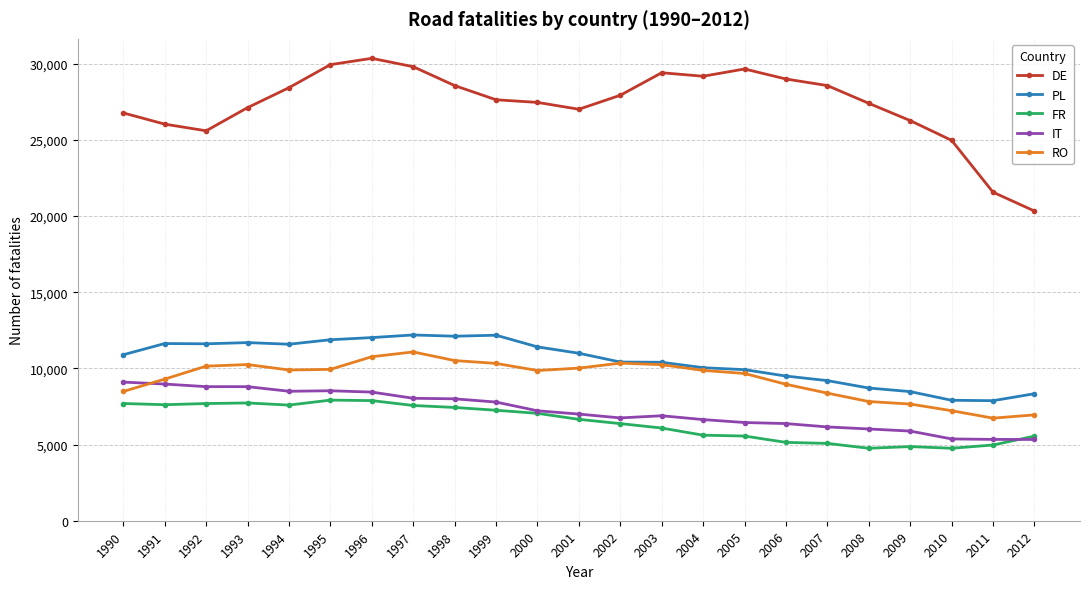

What is the total value across all series at 1992?

63833